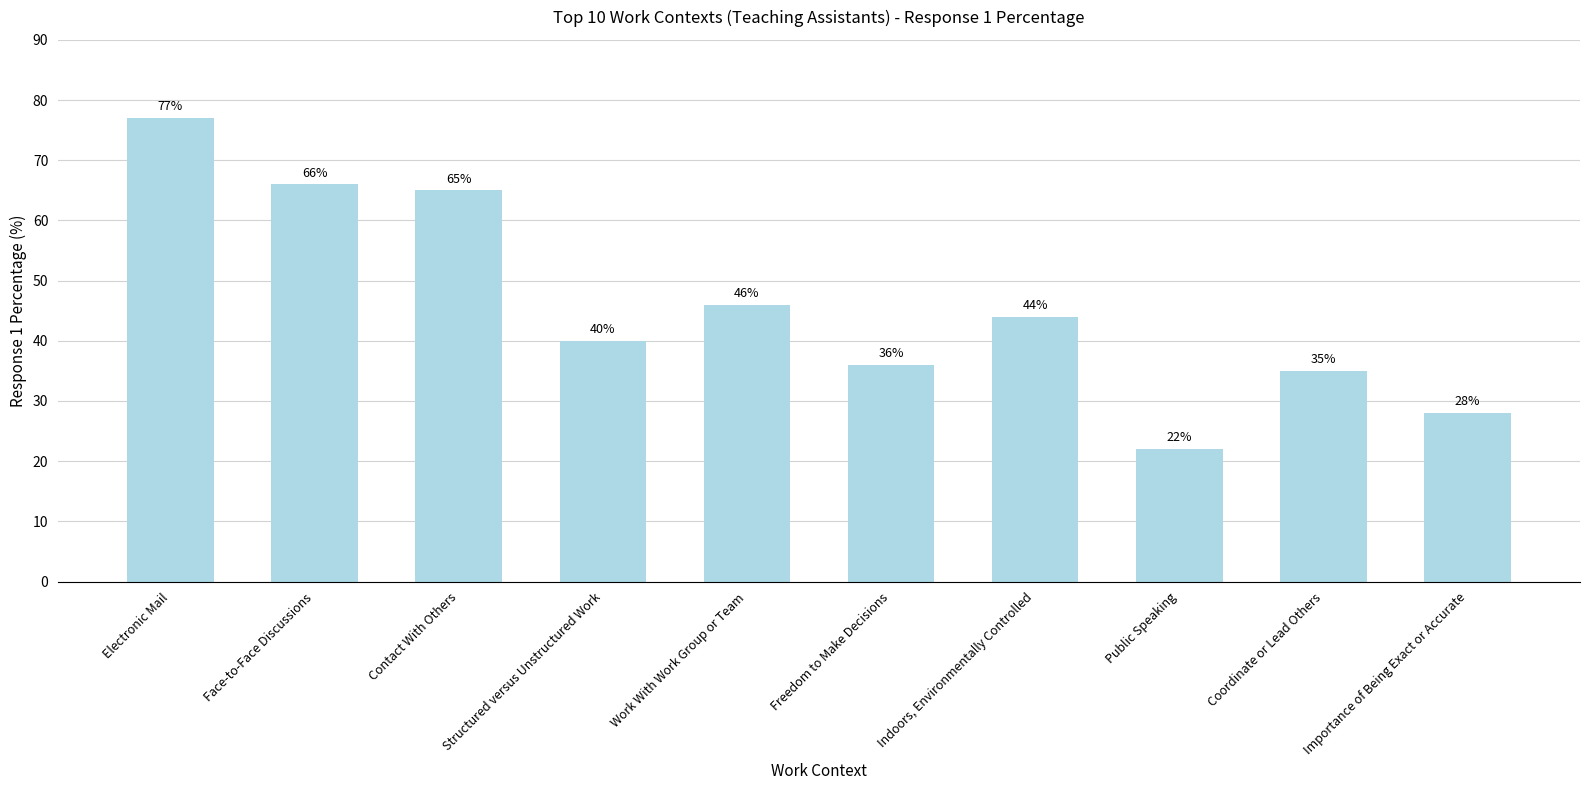

Reading left to right, transcribe all the data shown in this chart.

Electronic Mail=77	Face-to-Face Discussions=66	Contact With Others=65	Structured versus Unstructured Work=40	Work With Work Group or Team=46	Freedom to Make Decisions=36	Indoors, Environmentally Controlled=44	Public Speaking=22	Coordinate or Lead Others=35	Importance of Being Exact or Accurate=28